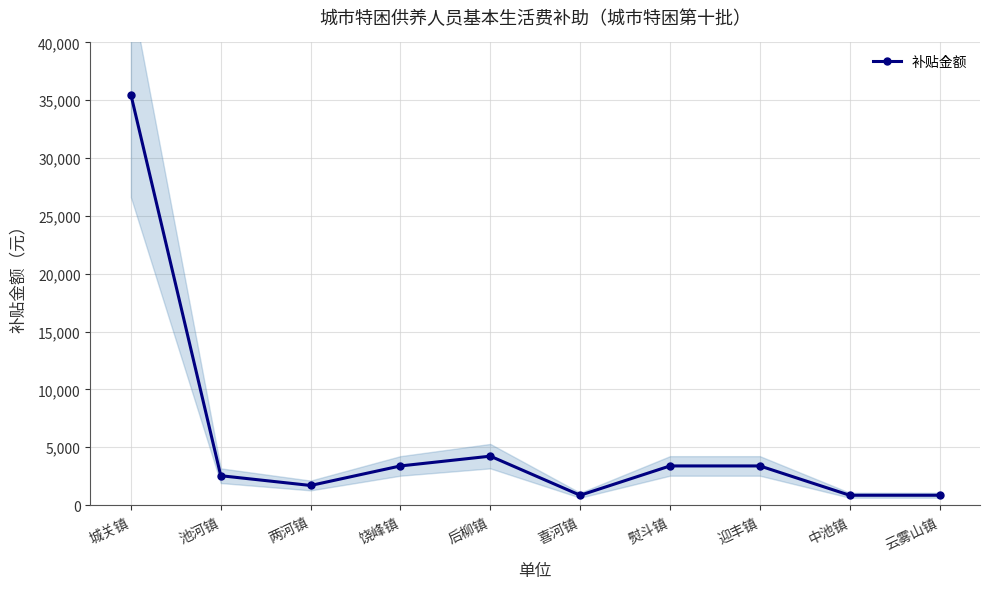

Approximately how many times larger is the value at 后柳镇 compared to 池河镇?

1.7